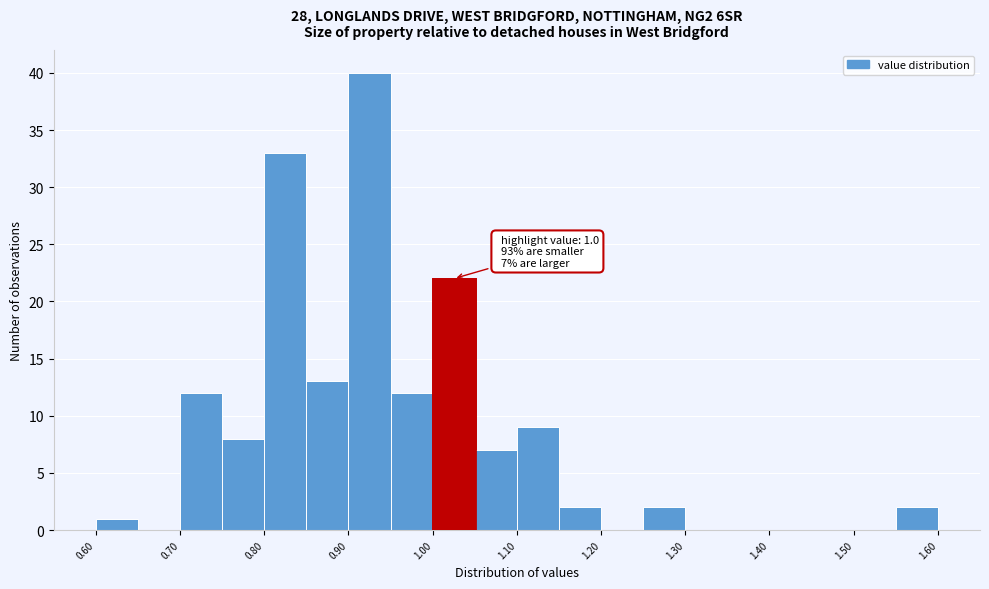

Over which range of the x-axis is the bar tallest?

0.90 to 0.95